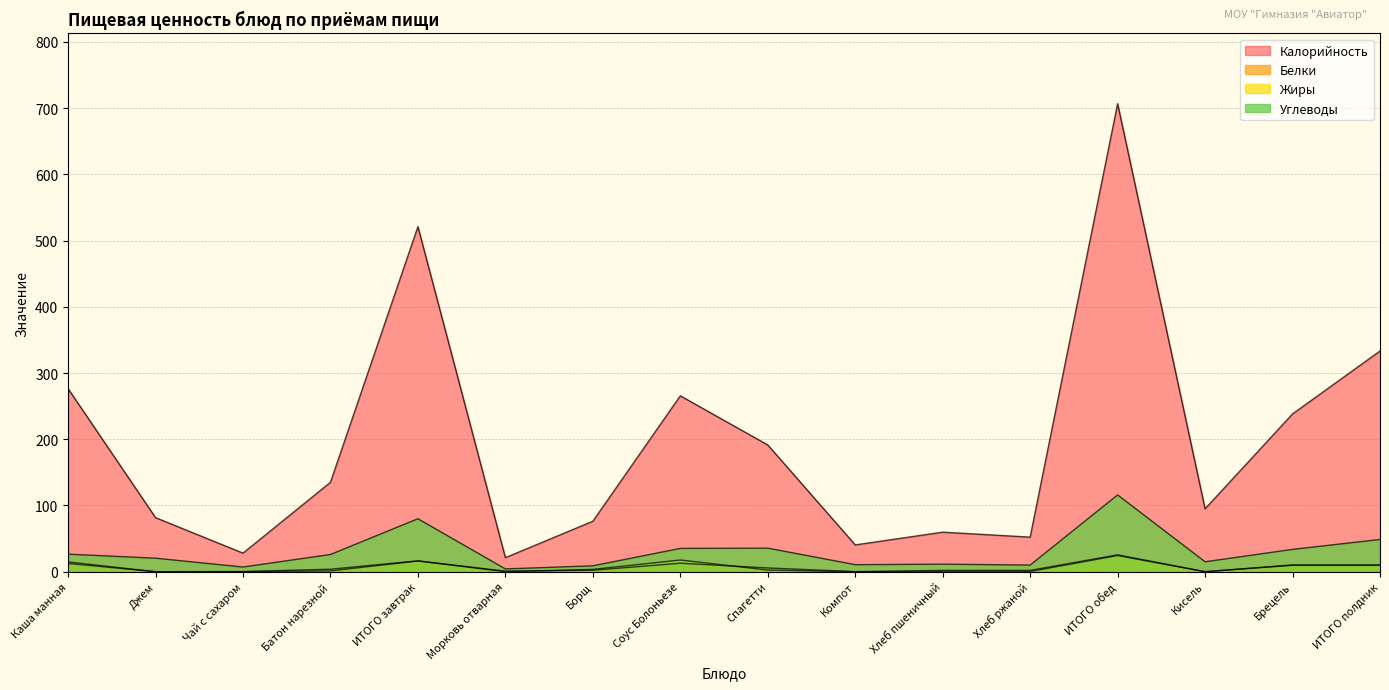

At how many categories does at least one series exceed 225?

6